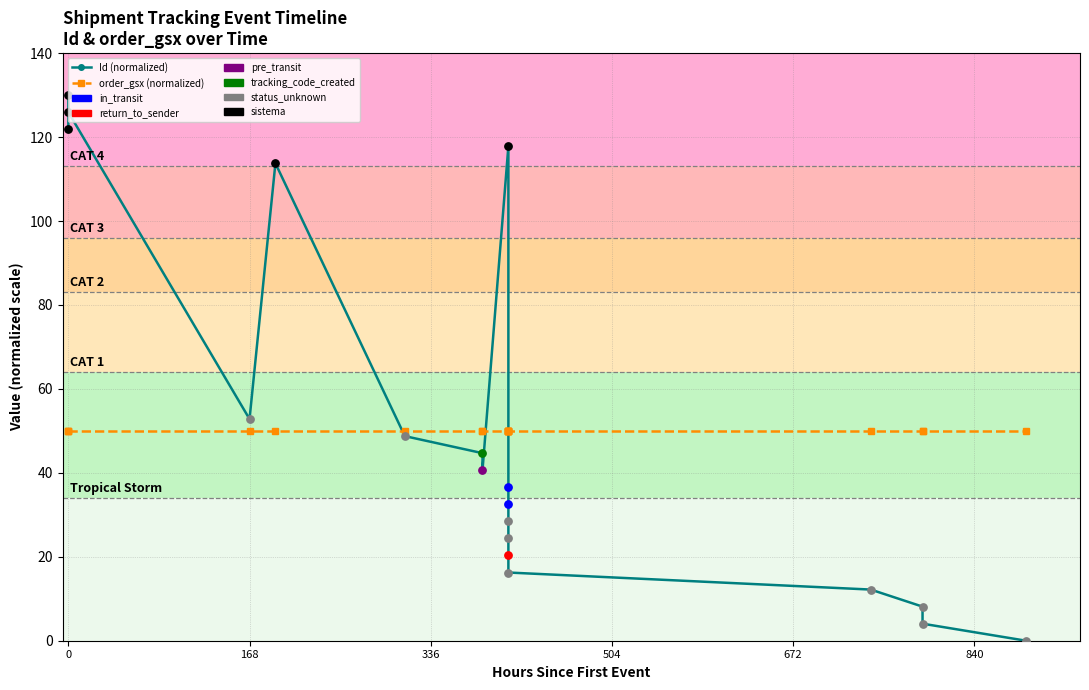

Which series contains the highest Y value?

Id (normalized)